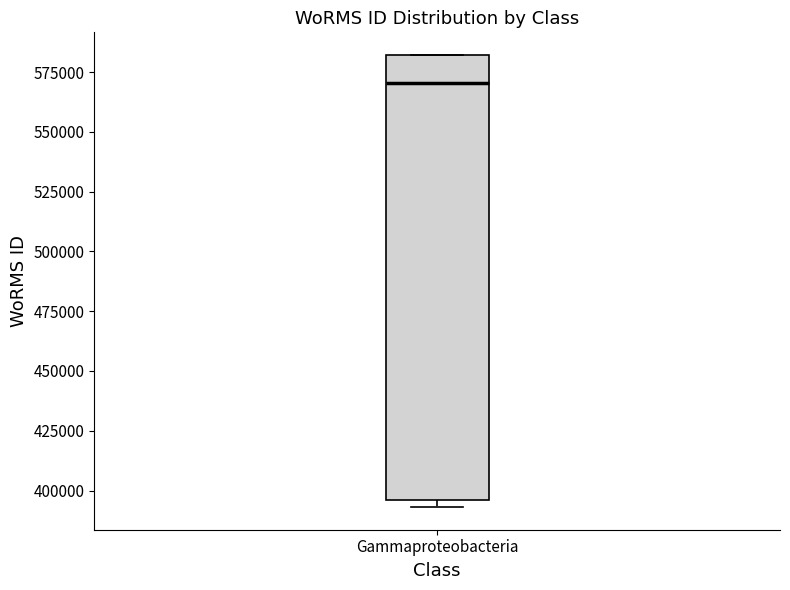

Where does the median line of the box for Gammaproteobacteria sit on the y-axis? The values are not printed on the chart, so give them approximately, as read against the axis.

570000